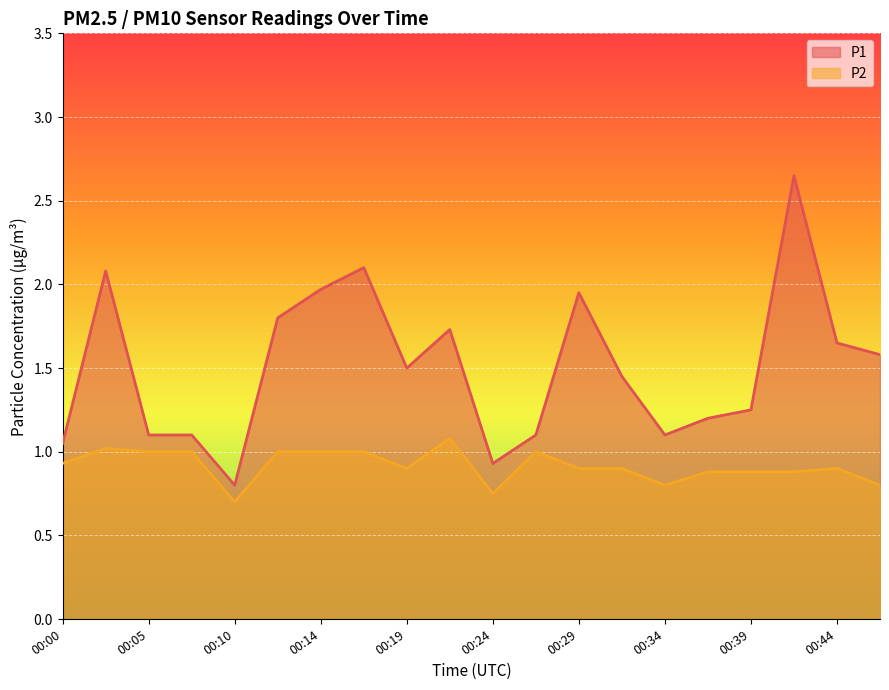

Reading right to left, list all the values displayed in this chart.

P1: 1.6	1.6	2.6	1.2	1.2	1.1	1.4	1.9	1.1	0.9	1.7	1.5	2.1	2.0	1.8	0.8	1.1	1.1	2.1	1.1
P2: 0.8	0.9	0.9	0.9	0.9	0.8	0.9	0.9	1.0	0.8	1.1	0.9	1.0	1.0	1.0	0.7	1.0	1.0	1.0	0.9